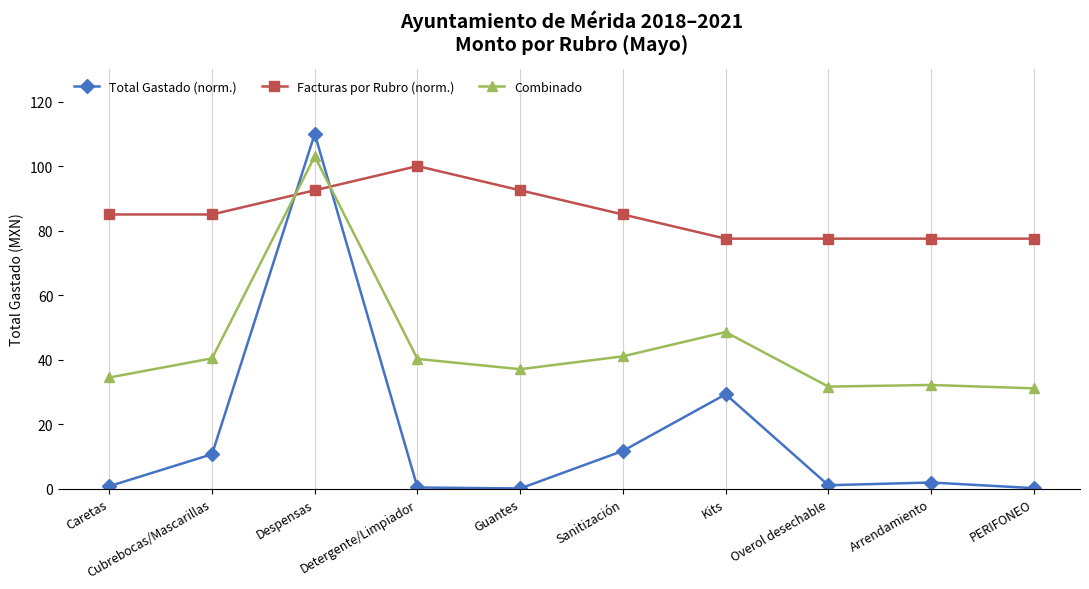

True or false: Combinado has a value of 48.6 at Kits.

True